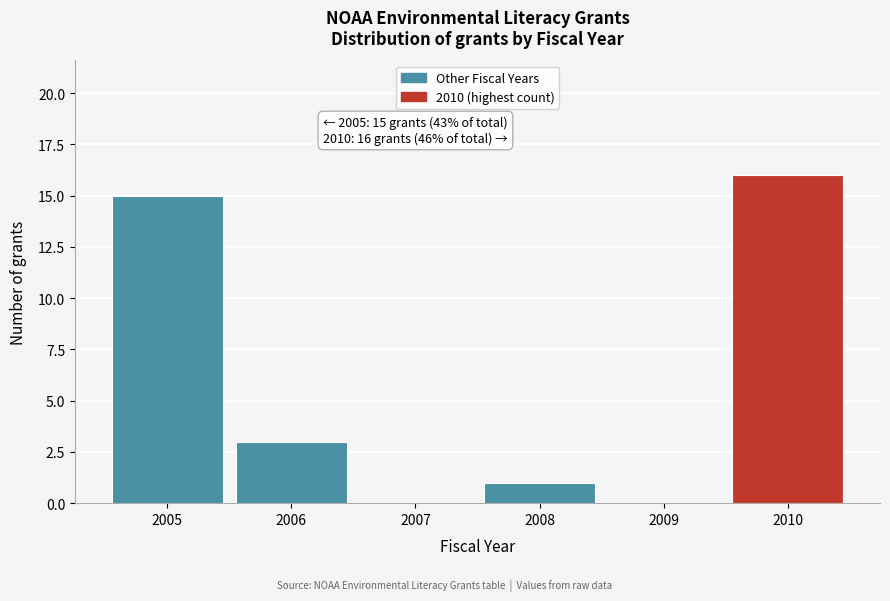

Reading right to left, transcribe all the data shown in this chart.

2010=16	2009=0	2008=1	2007=0	2006=3	2005=15